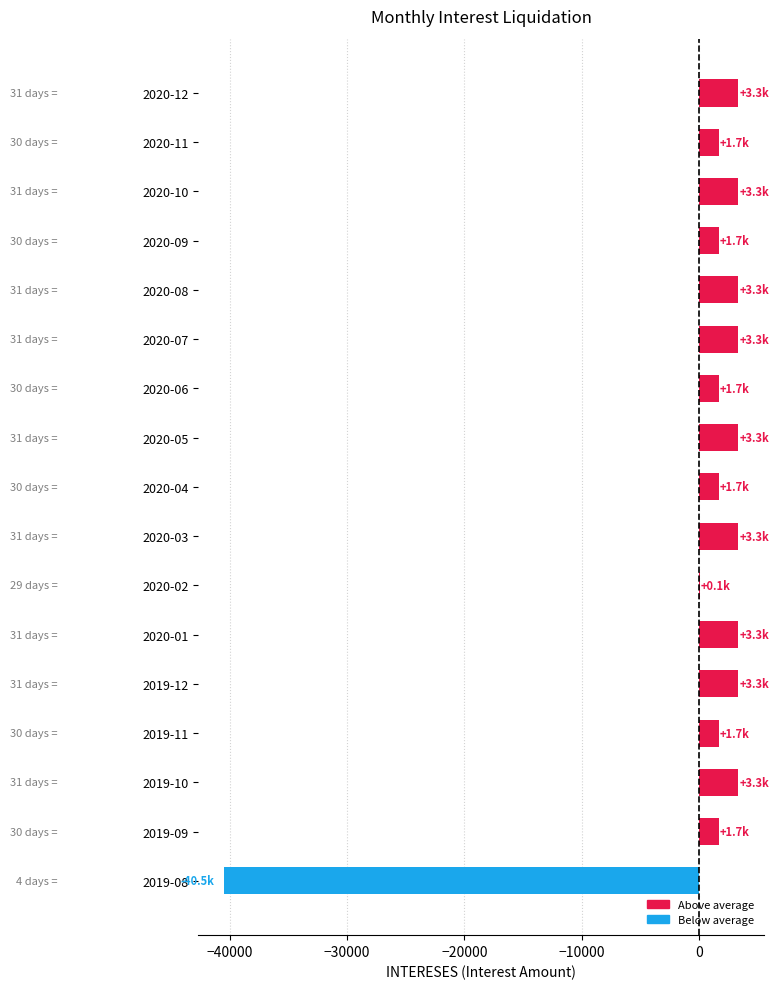

Count the number of data series in this chart.

1